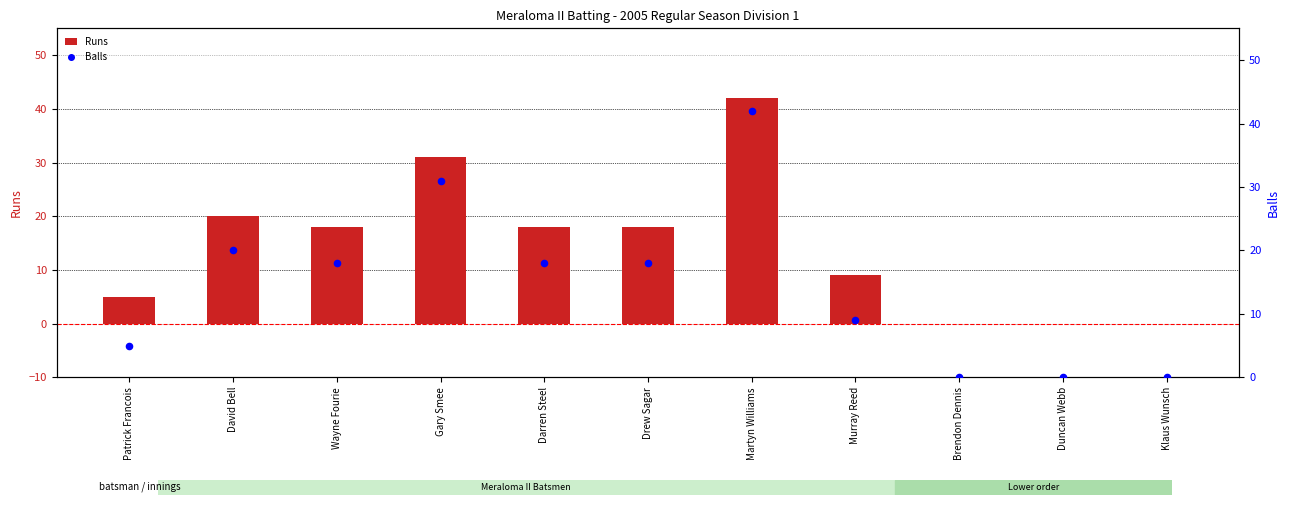

Which series contains the lowest Y value?

Runs